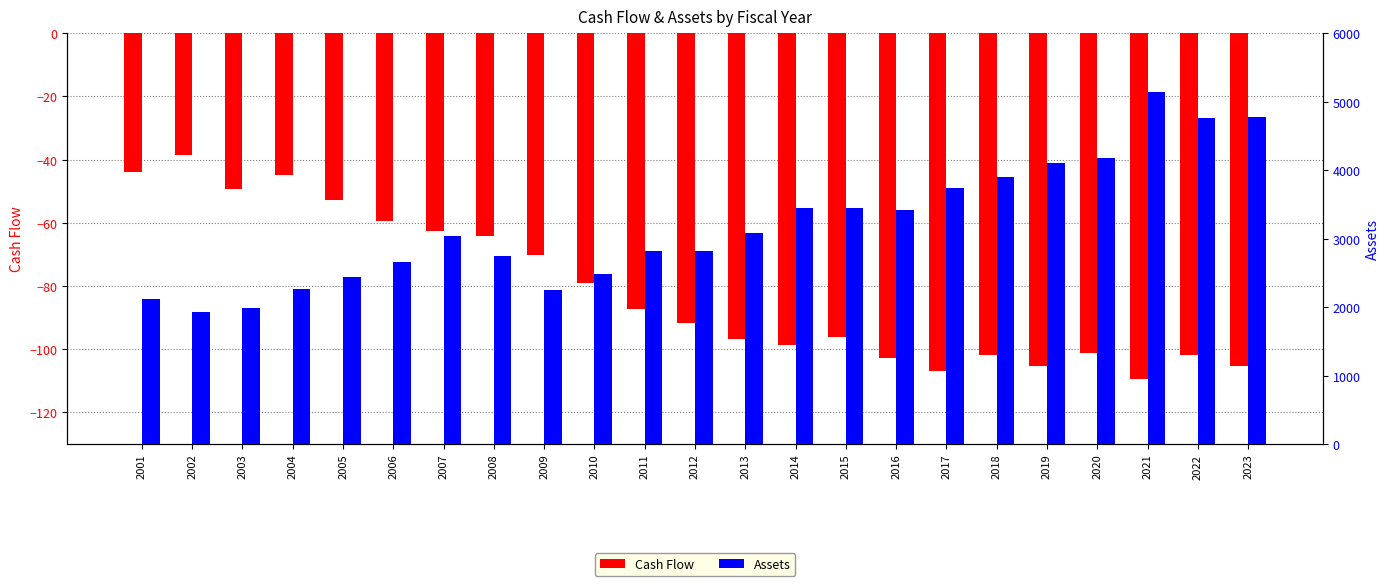

What is the spread (max minus min) of values at 2018?

4004.4